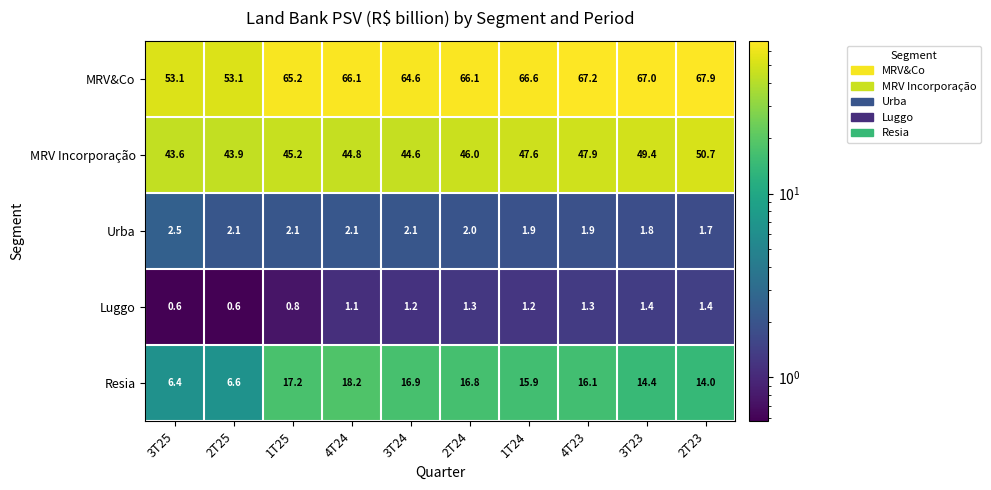

The value of Urba at 4T23 is 1.9. True or false?

True